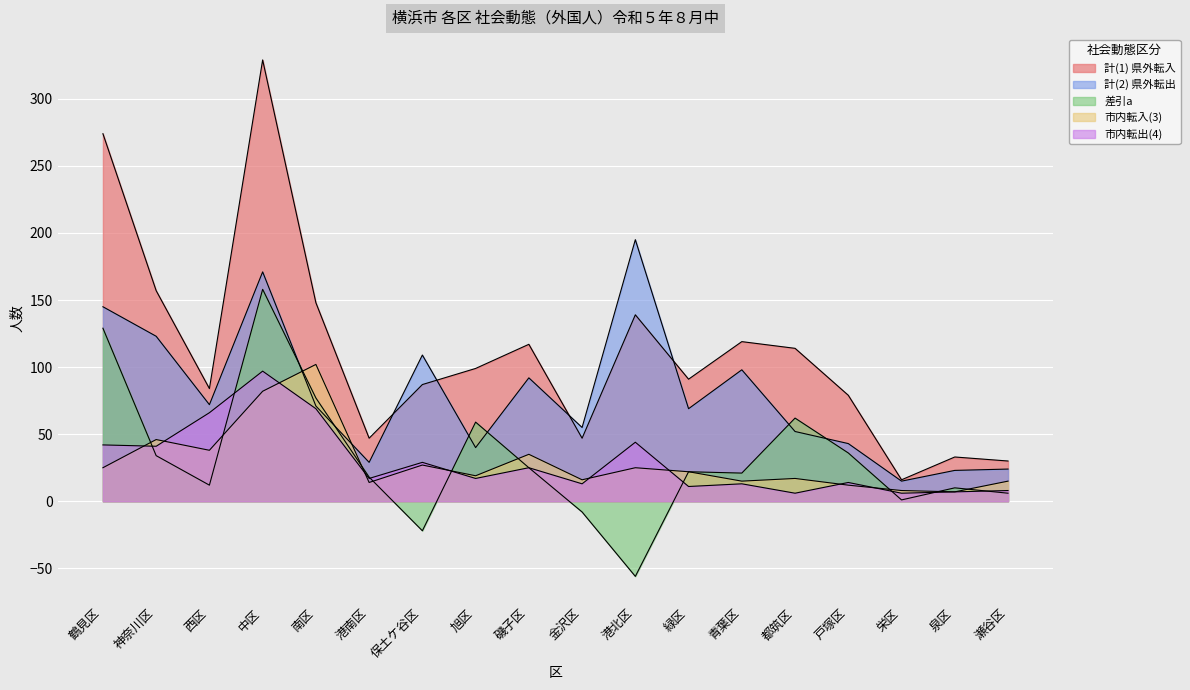

What is the label of the 16th point from the right?

西区